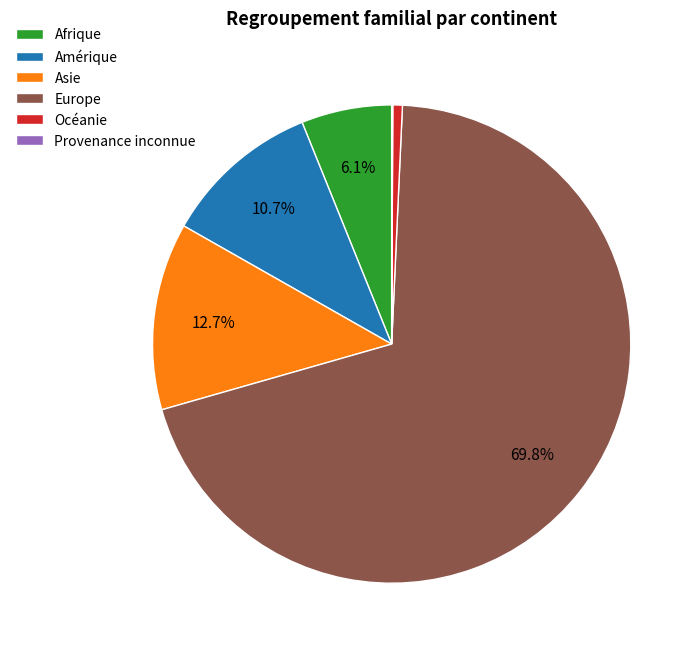

What portion of the pie excludes Afrique?

93.9%